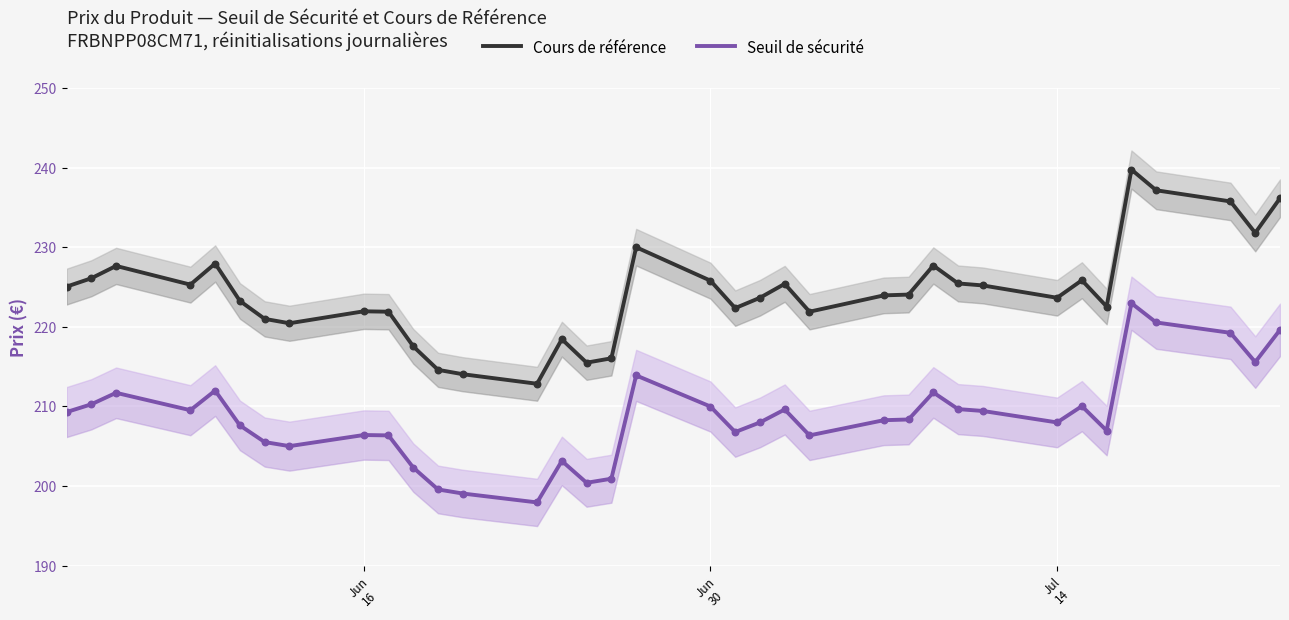

Is the value of Seuil de sécurité at 29 greater than the value of Cours de référence at Jul
14?

No